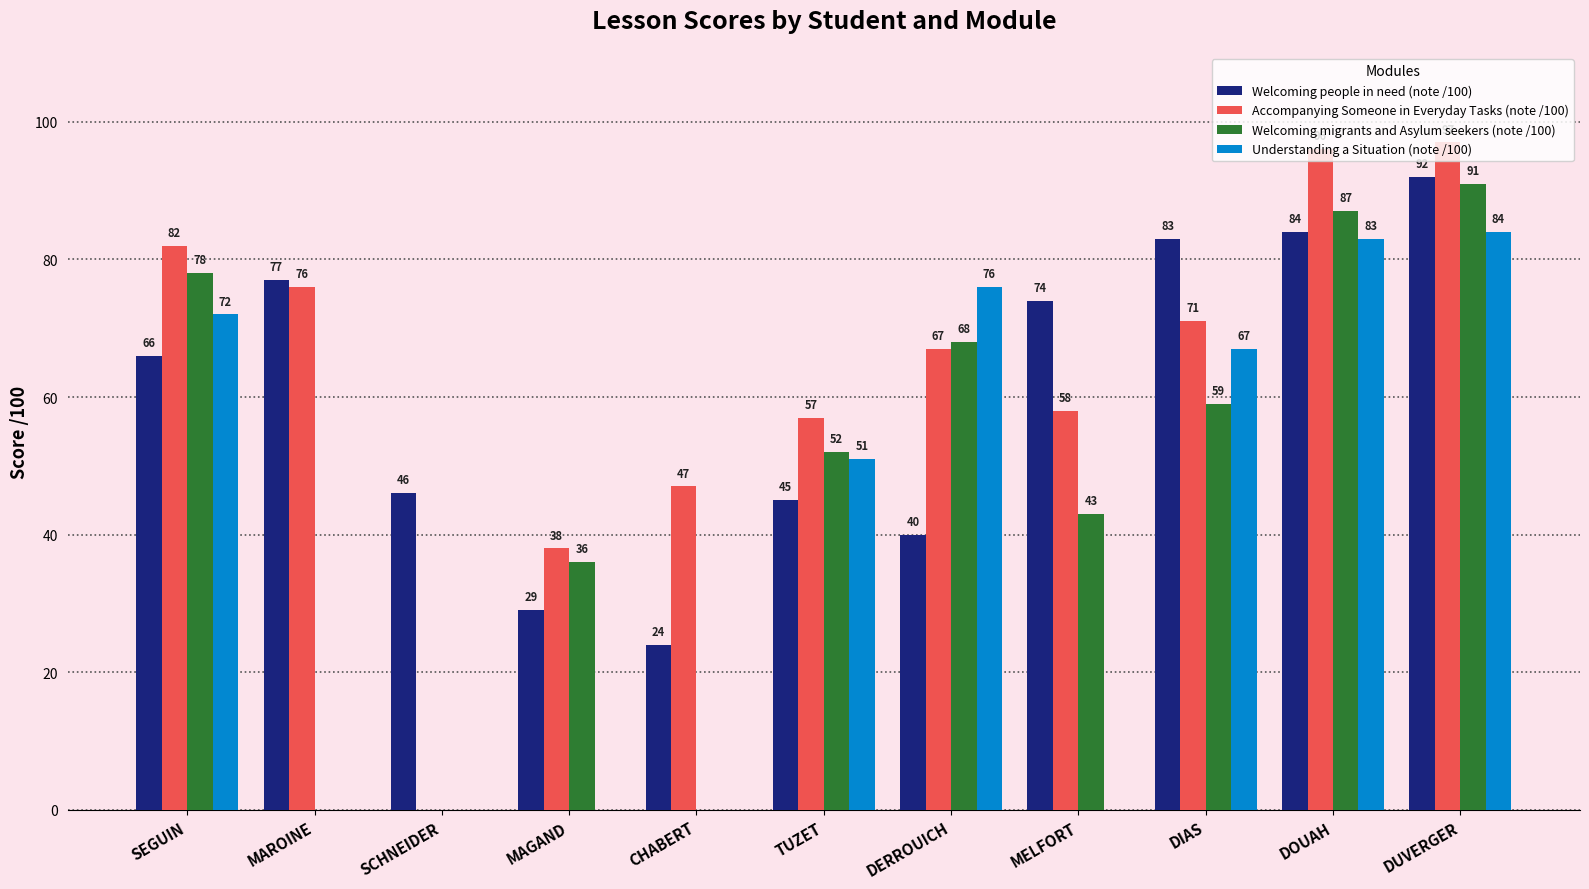

Are the bars grouped side by side (vs. stacked)?

Yes